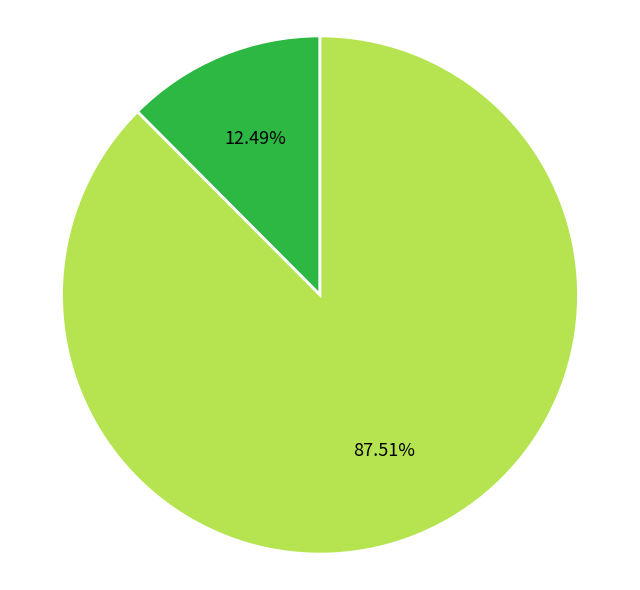

Is there a majority slice in this chart?

Yes